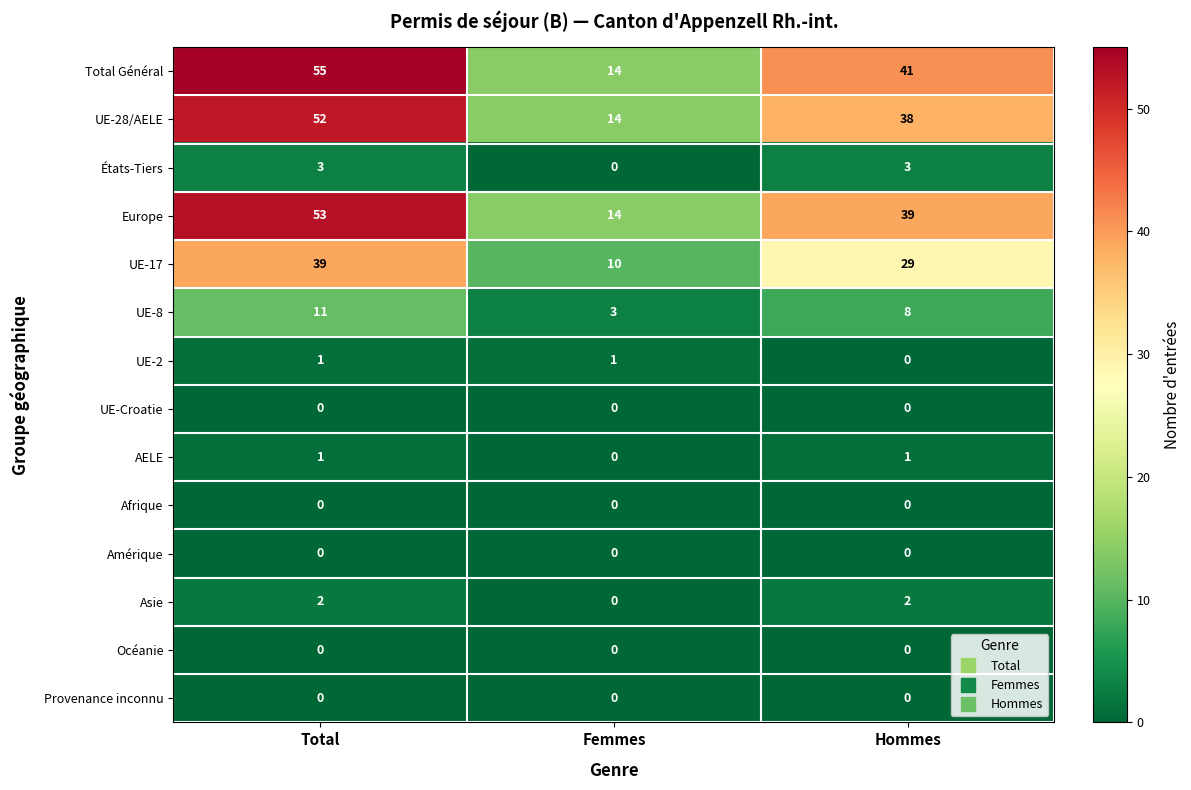

True or false: Océanie has a value of 0 at Total.

True